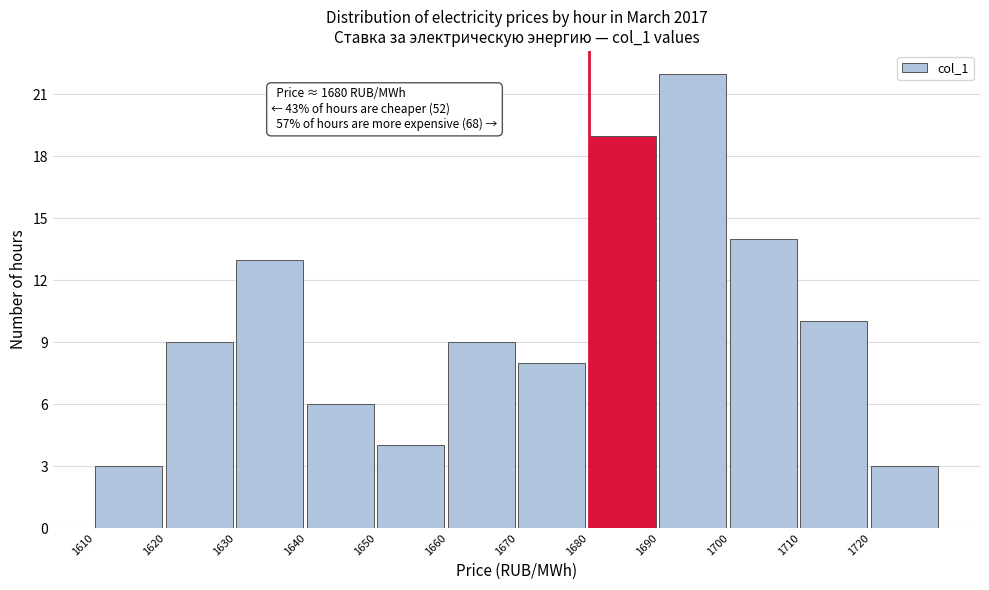

Over which range of the x-axis is the bar tallest?

1690 to 1700